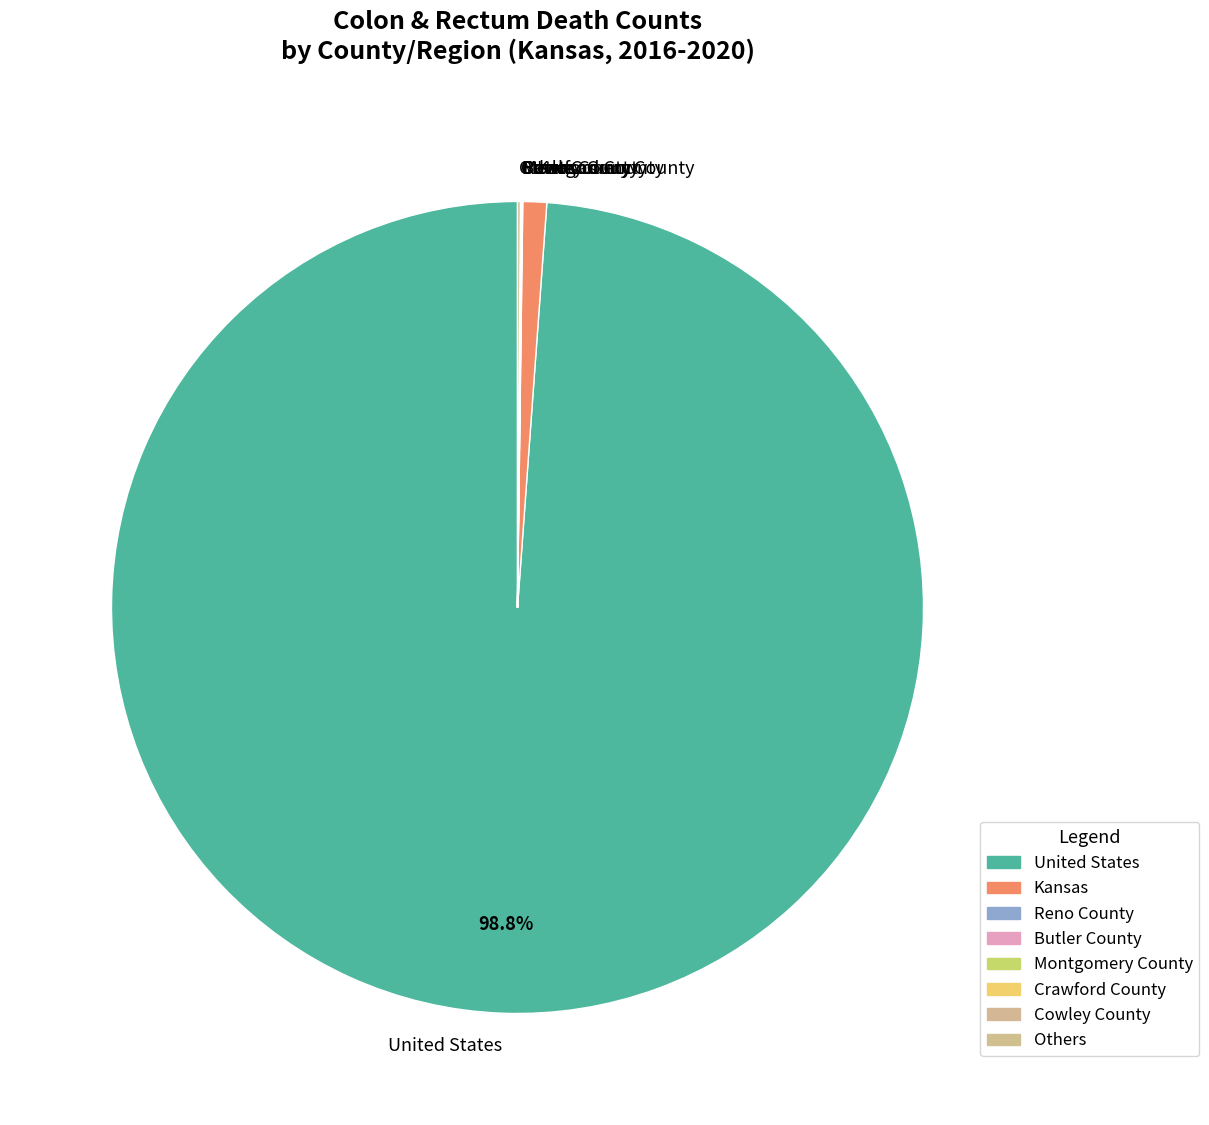

To the nearest percent, what portion does Kansas represent?

1%